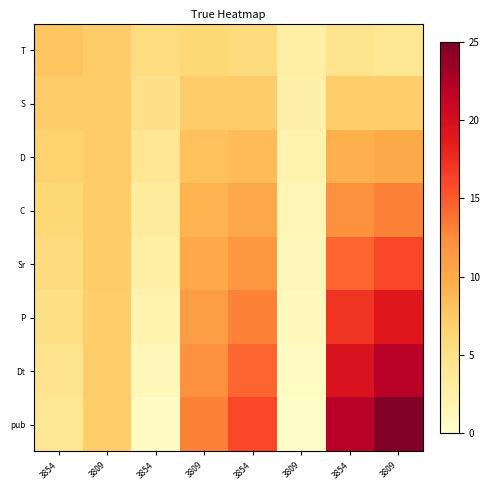

Which series has the widest spread of values?

pub